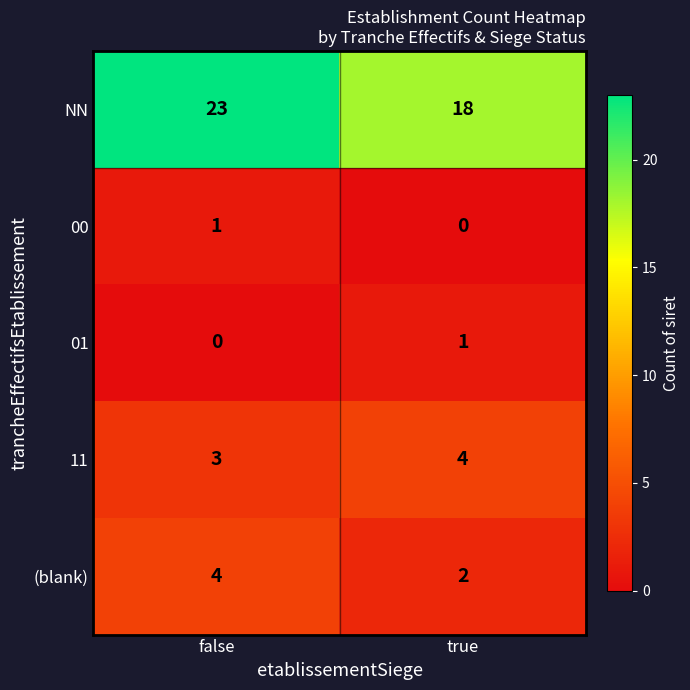

At which category is the sum across all series the highest?

false